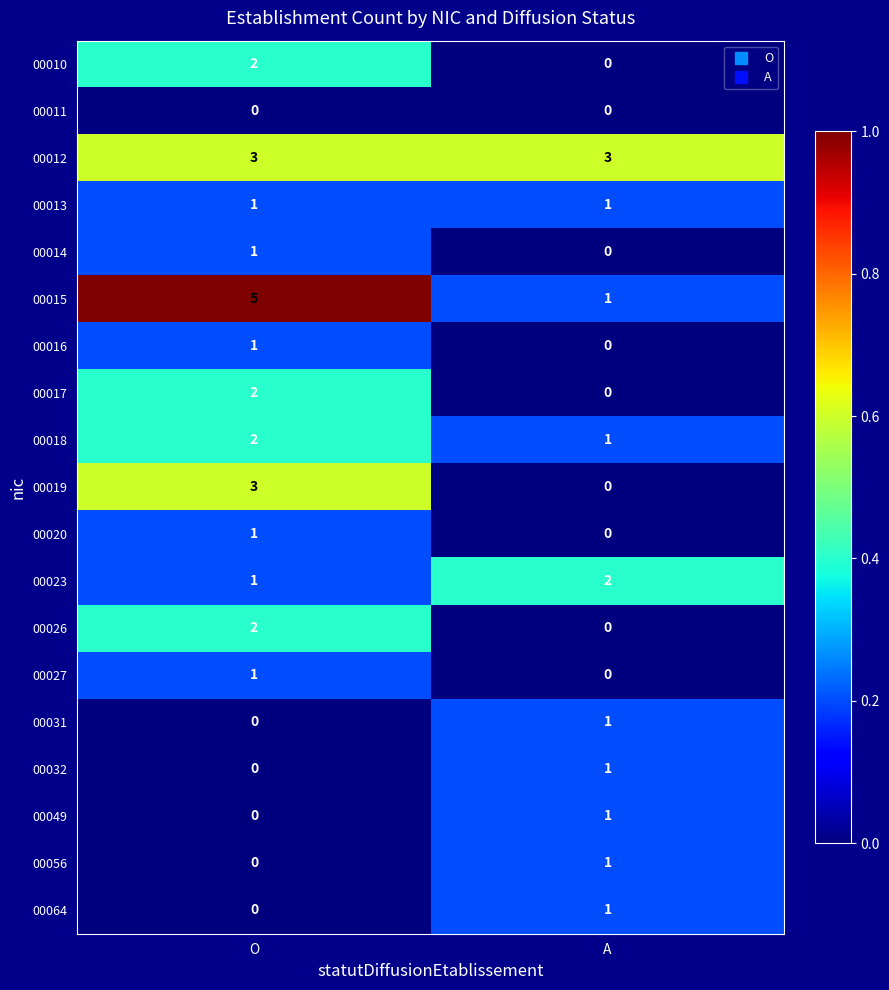

At how many categories does at least one series exceed 0?

2